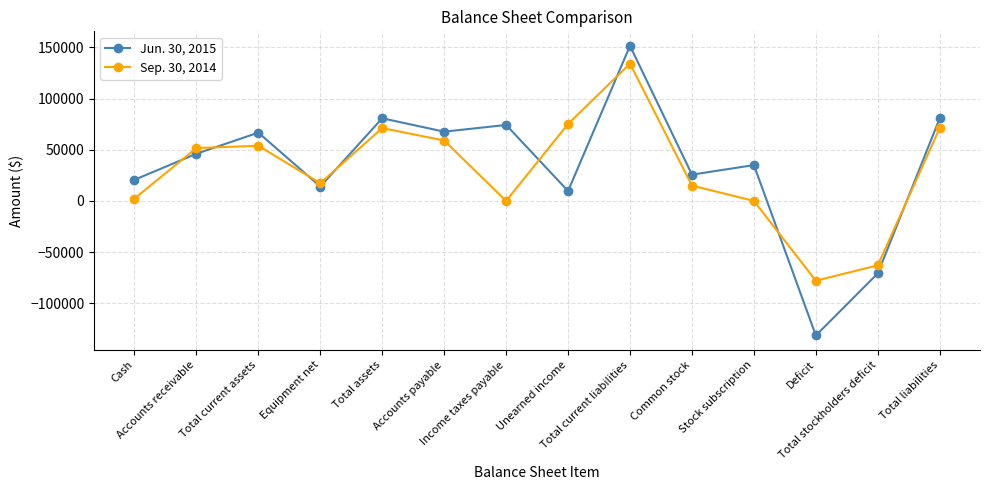

What is the difference between the maximum and minimum values in the Sep. 30, 2014 series?

212000